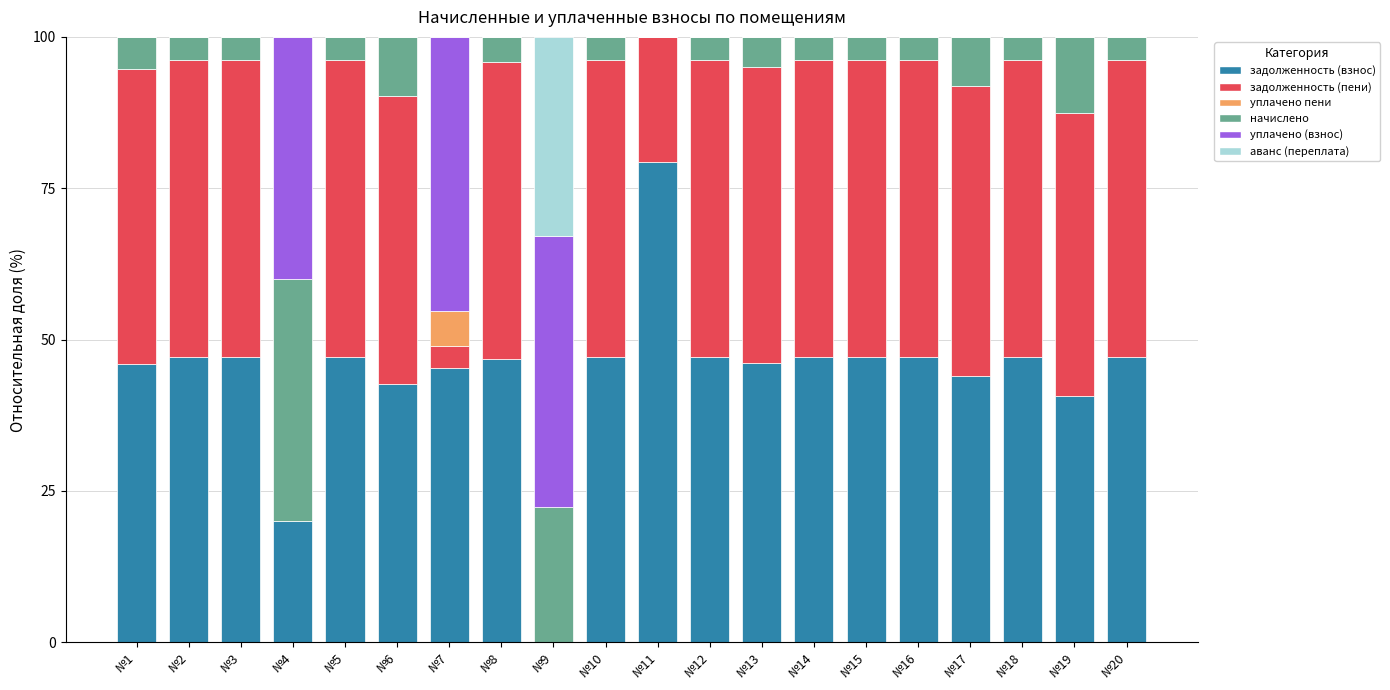

What is the total value across all series at №6?

100.0